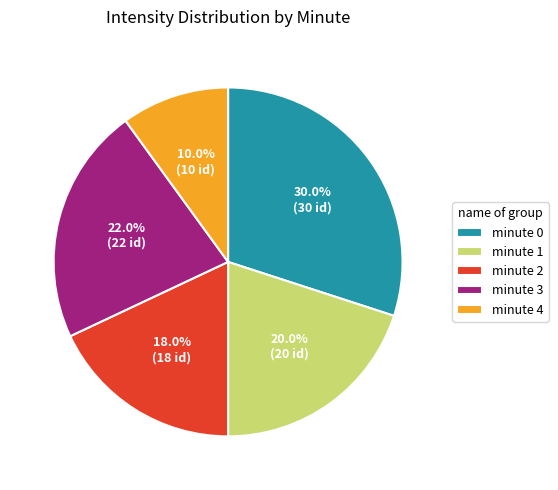

The minute 0 slice represents 35% of the pie. True or false?

False